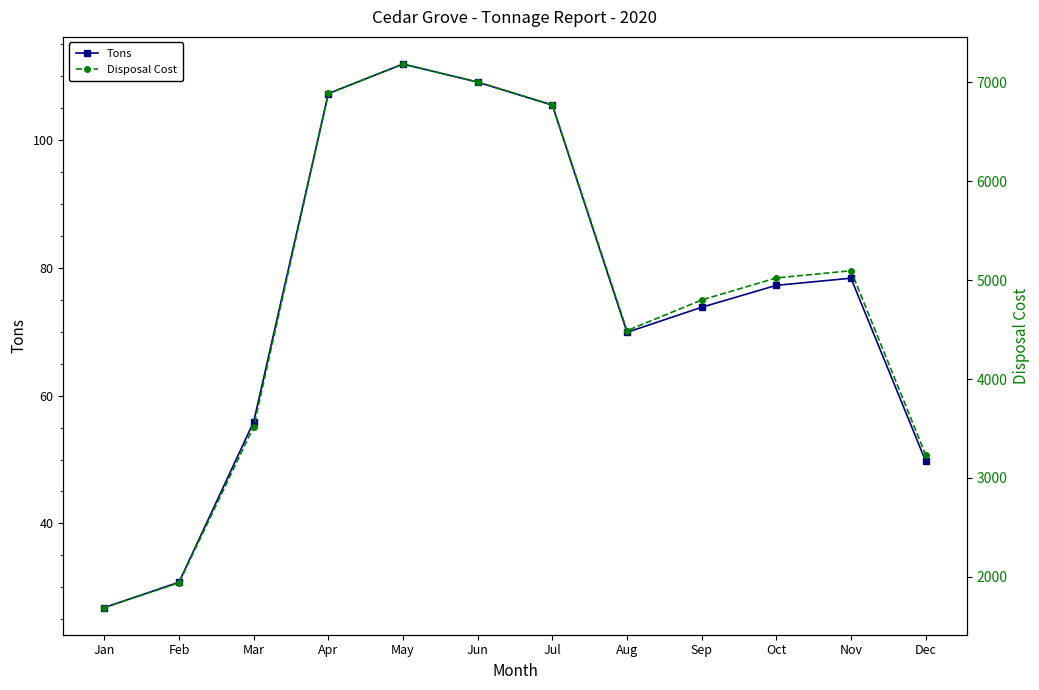

Count the number of categories in the chart.

12